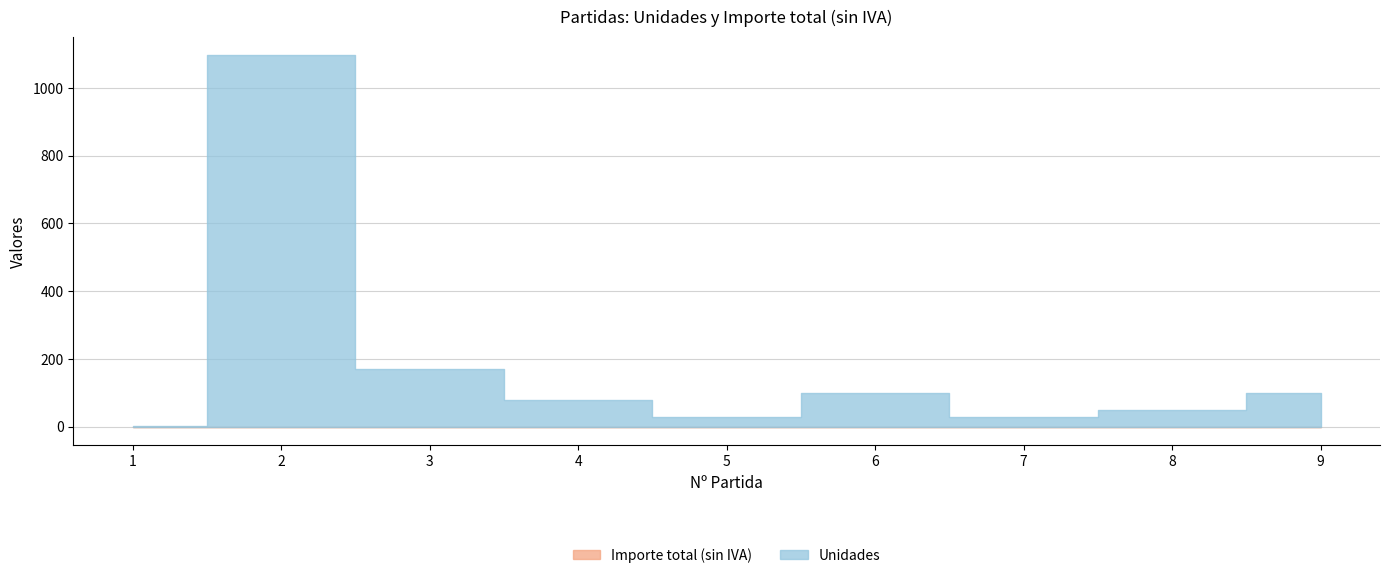

Rank the series at 5 from highest to lowest value.

Unidades, Importe total (sin IVA)